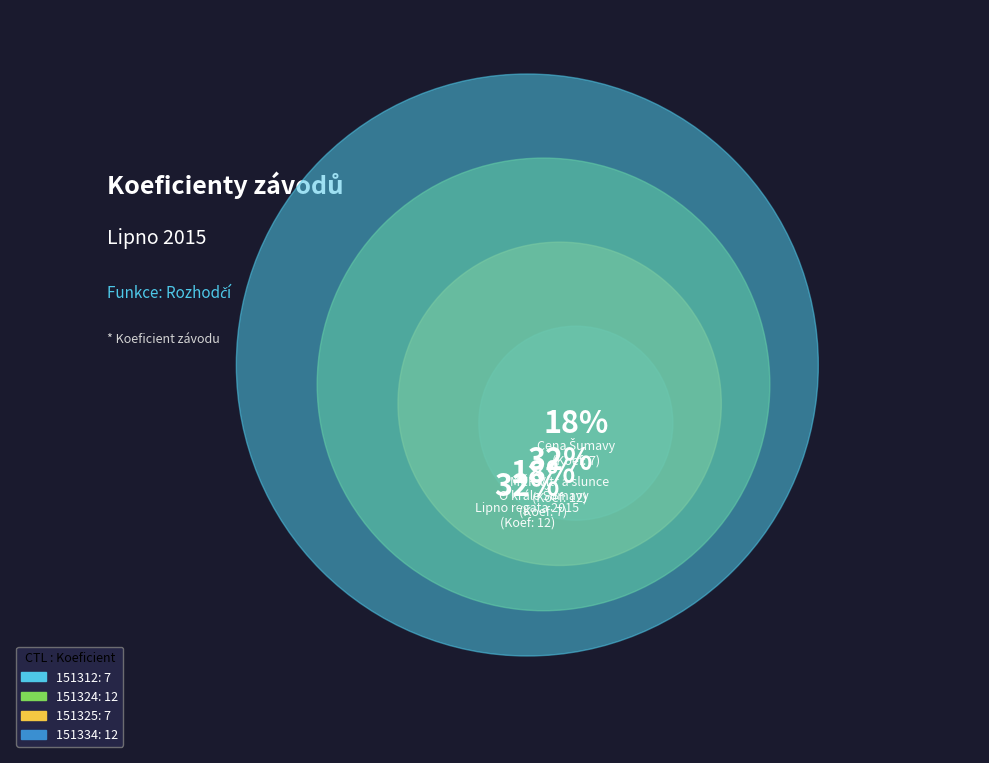

How many slices are in this pie chart?

4